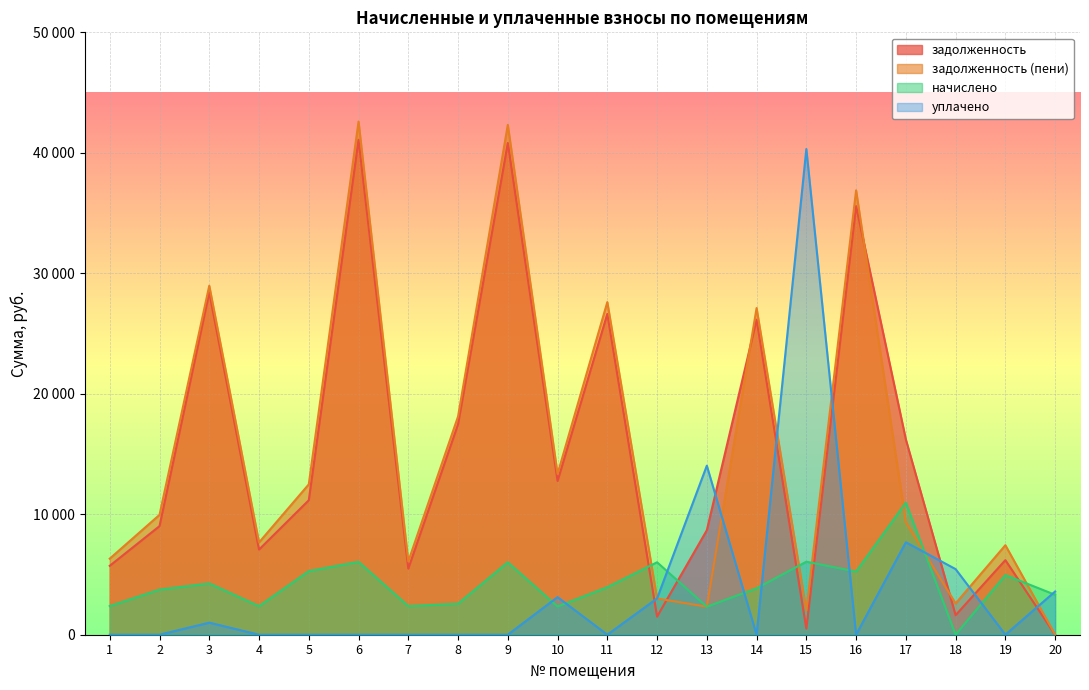

At 8, list the series in order from largest to smallest.

задолженность (пени), задолженность, начислено, уплачено